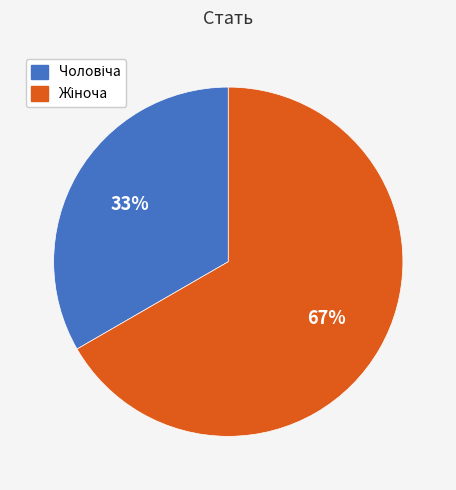

To the nearest percent, what is the average slice percentage?

50%